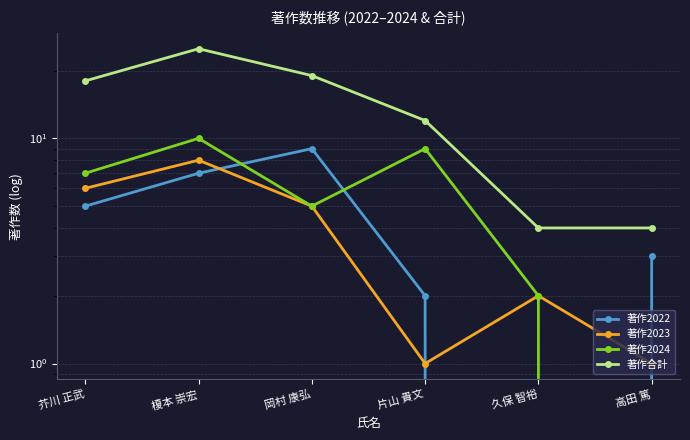

The 著作2022 series shows 5 at 芥川 正武. True or false?

True